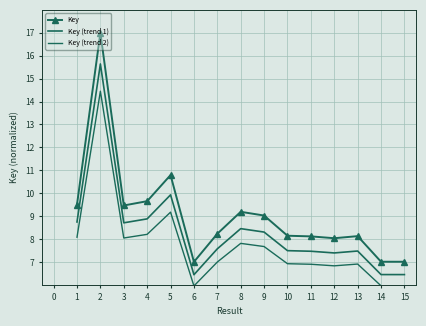

How many data points in Key are above 8?

12